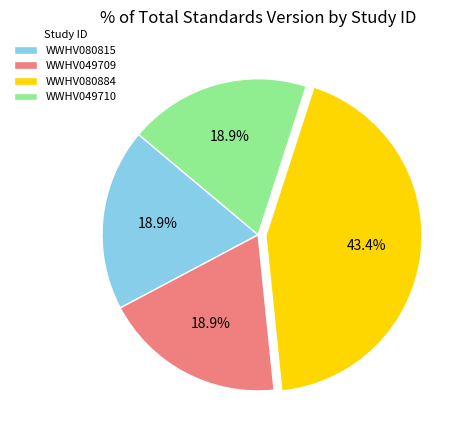

To the nearest percent, what percentage of the pie is WWHV080815?

19%